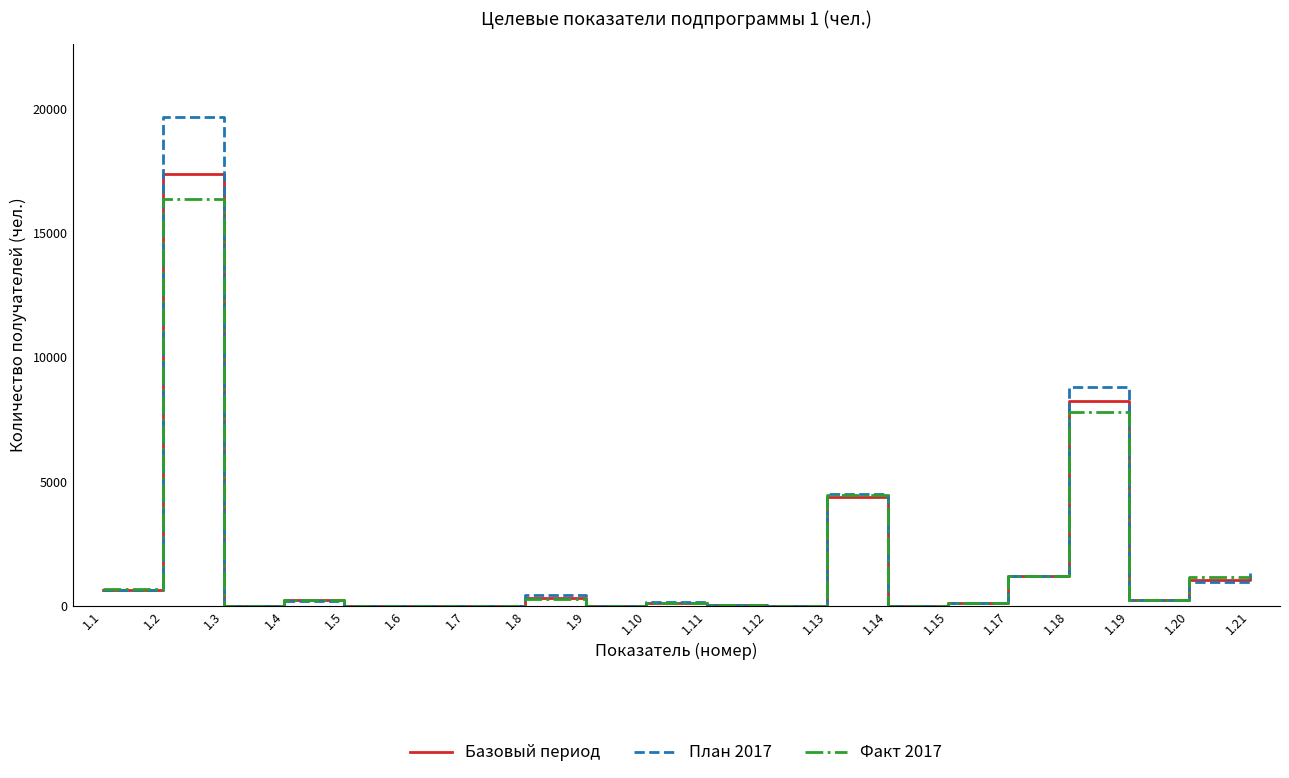

Which series has the widest spread of values?

План 2017